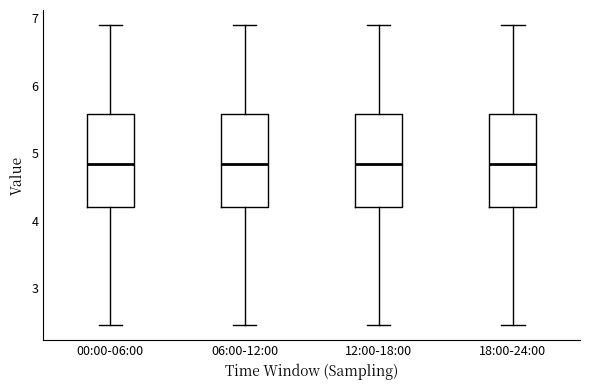

Where is the lower edge of the box for 18:00-24:00 on the y-axis? The values are not printed on the chart, so give them approximately, as read against the axis.

4.2